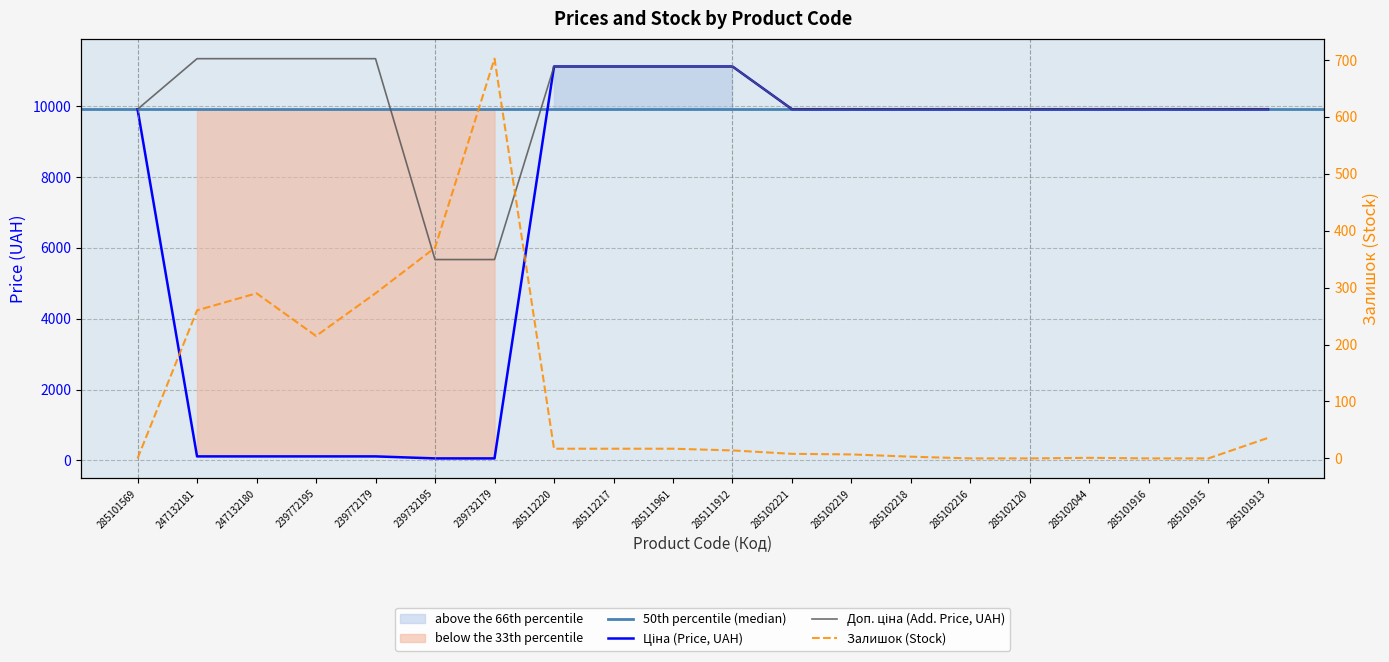

Reading right to left, extract all data points from this chart.

Ціна: 9908.5	9908.5	9908.5	9908.5	9908.5	9908.5	9908.5	9908.5	9908.5	11113.6	11113.6	11113.6	11113.6	56.7	56.7	113.3	113.3	113.3	113.3	9908.5
Доп. ціна: 9908.5	9908.5	9908.5	9908.5	9908.5	9908.5	9908.5	9908.5	9908.5	11113.6	11113.6	11113.6	11113.6	5667.0	5667.0	11334.0	11334.0	11334.0	11334.0	9908.5
Залишок: 36.0	0.0	0.0	1.0	0.0	0.0	3.0	7.0	8.0	14.0	17.0	17.0	17.0	702.0	370.0	290.0	215.0	290.0	260.0	0.0